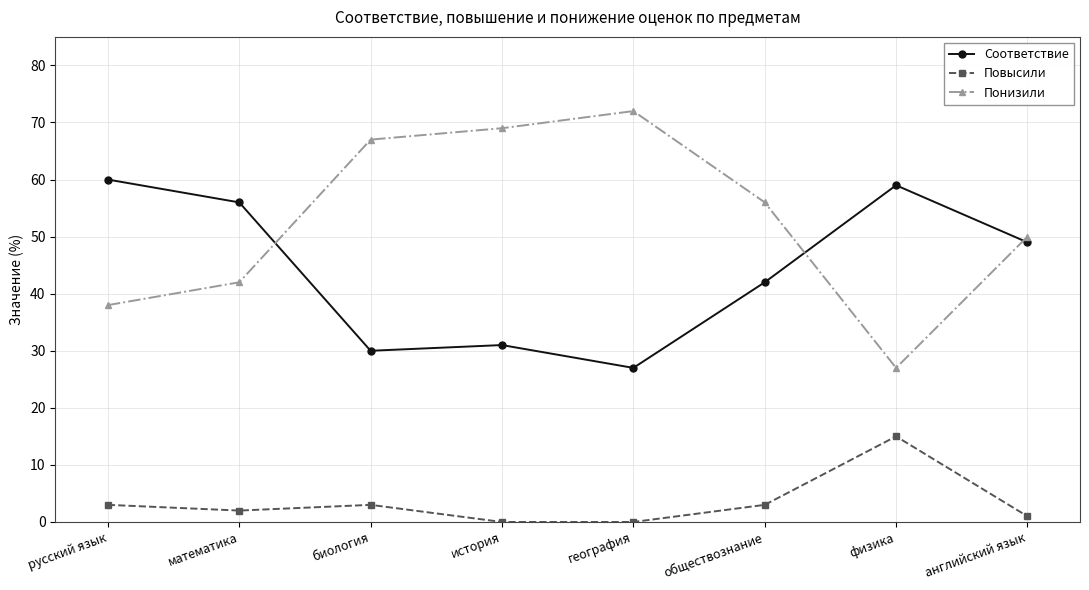

What is the average value of the Повысили series?

3